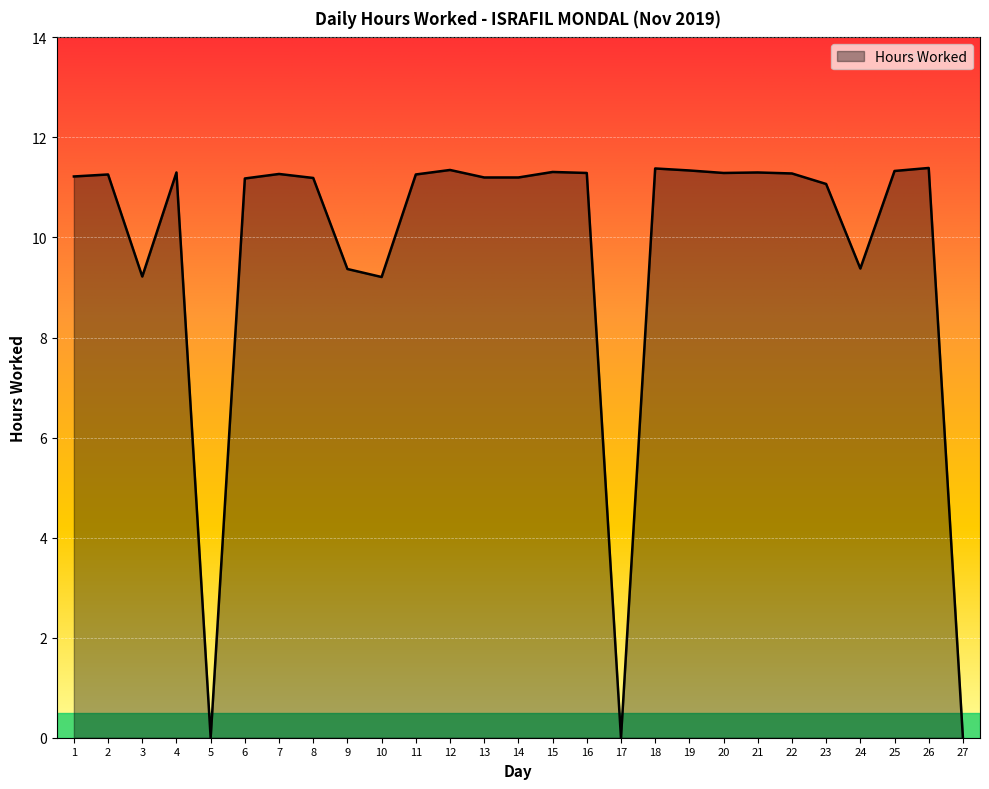

What is the maximum value shown in the chart?

11.4